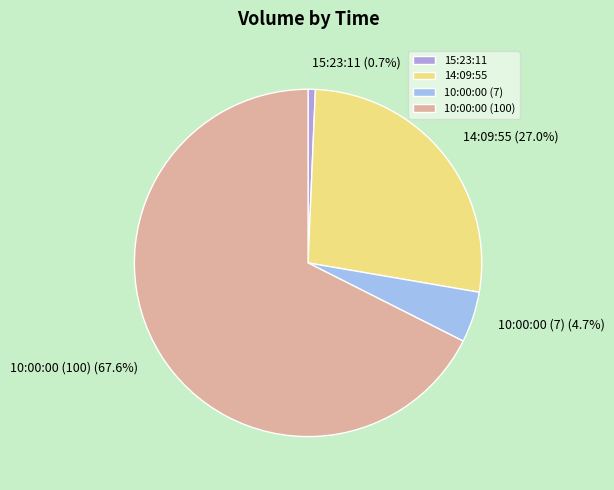

To the nearest percent, what portion does 15:23:11 represent?

1%